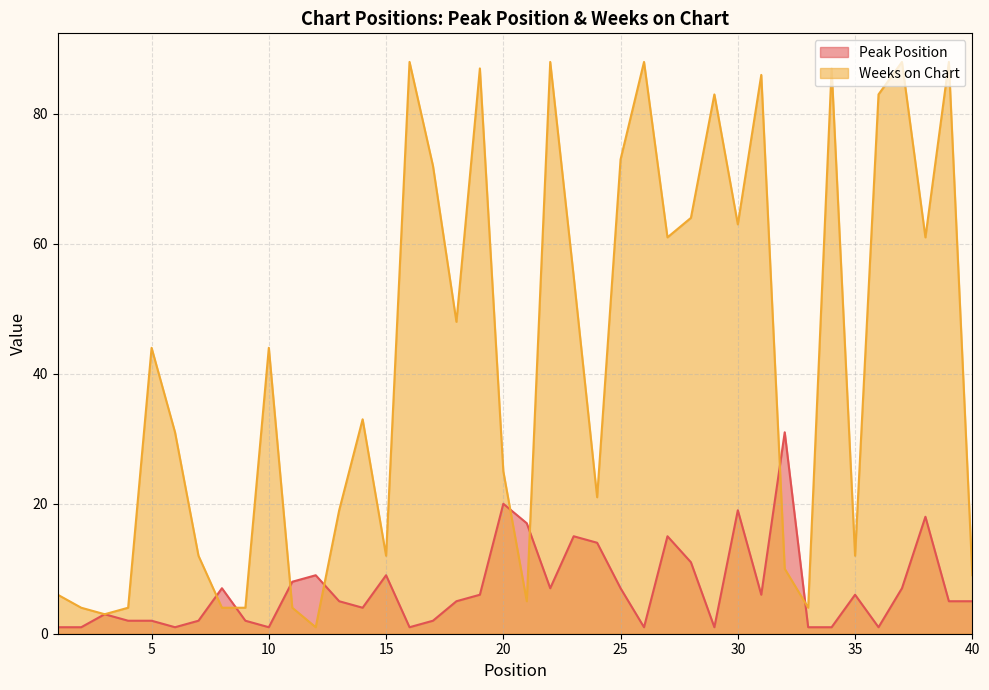

Is the value of Peak Position at 16 greater than the value of Weeks on Chart at 1?

No